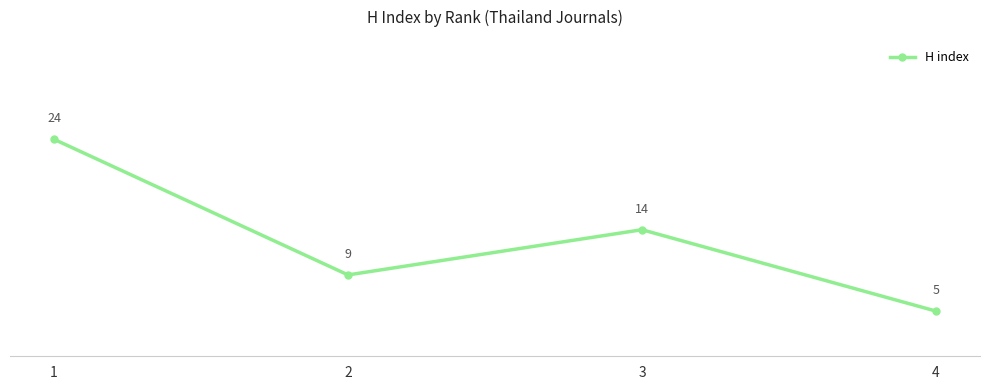

How many categories are shown in the chart?

4